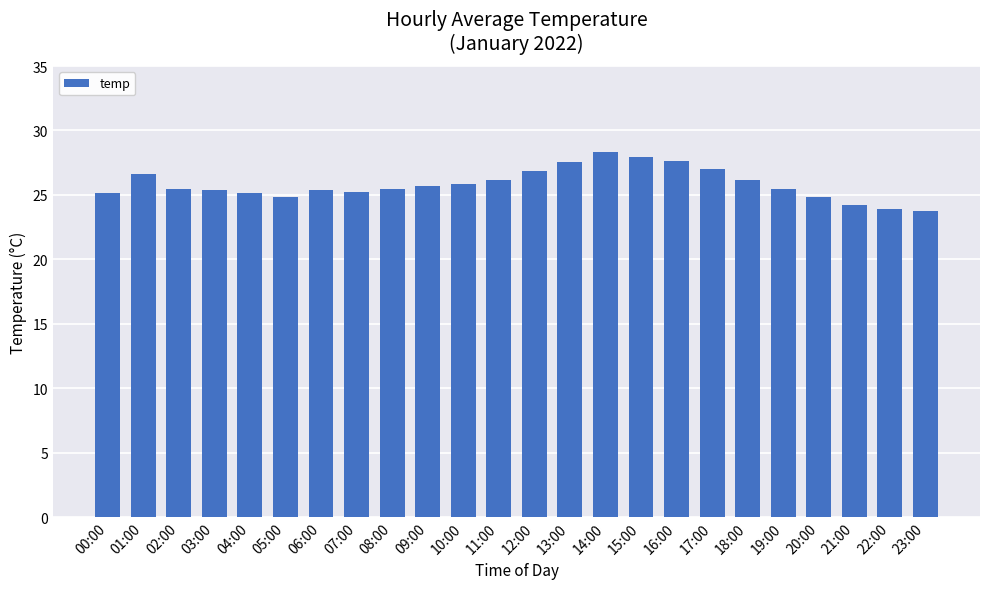

How many categories are shown in the chart?

24